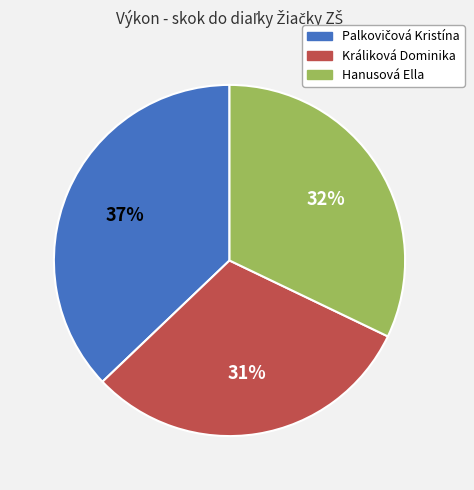

True or false: Hanusová Ella accounts for 39% of the total.

False